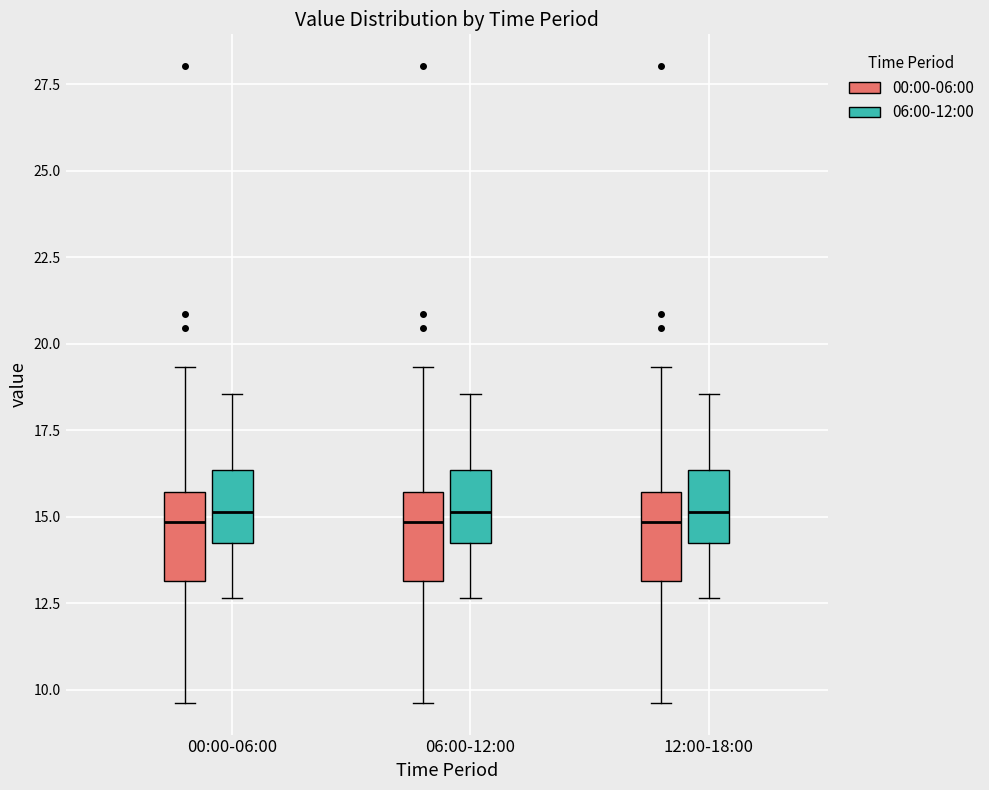

Where does the upper whisker of the box for 00:00-06:00 (06:00-12:00) end on the y-axis? The values are not printed on the chart, so give them approximately, as read against the axis.

18.5